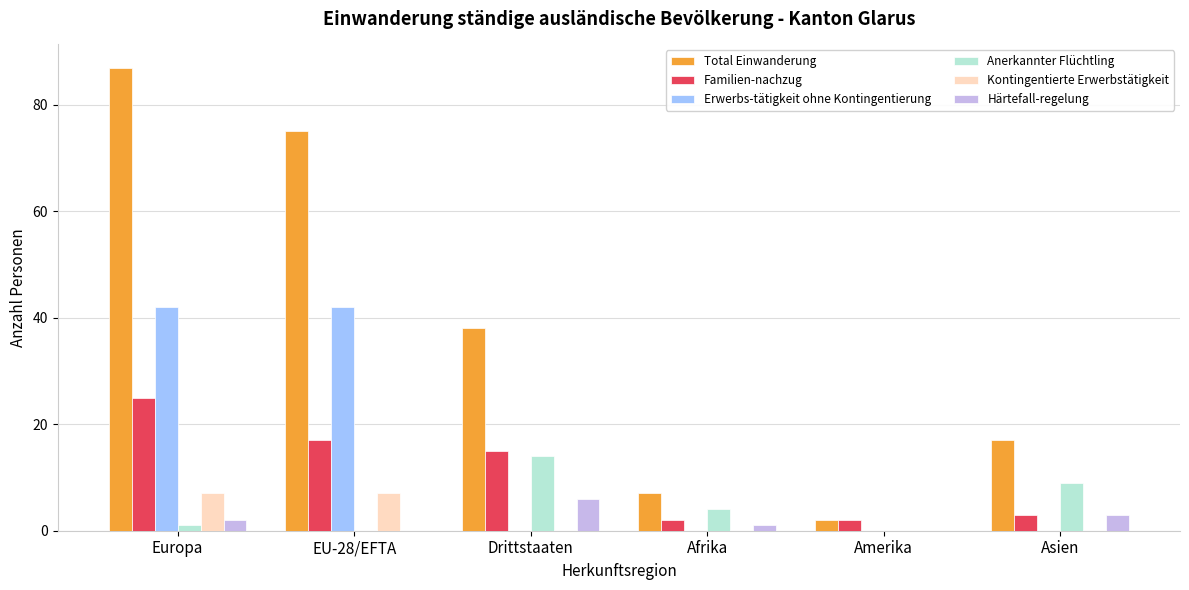

At which label is Total Einwanderung closest to 44?

Drittstaaten